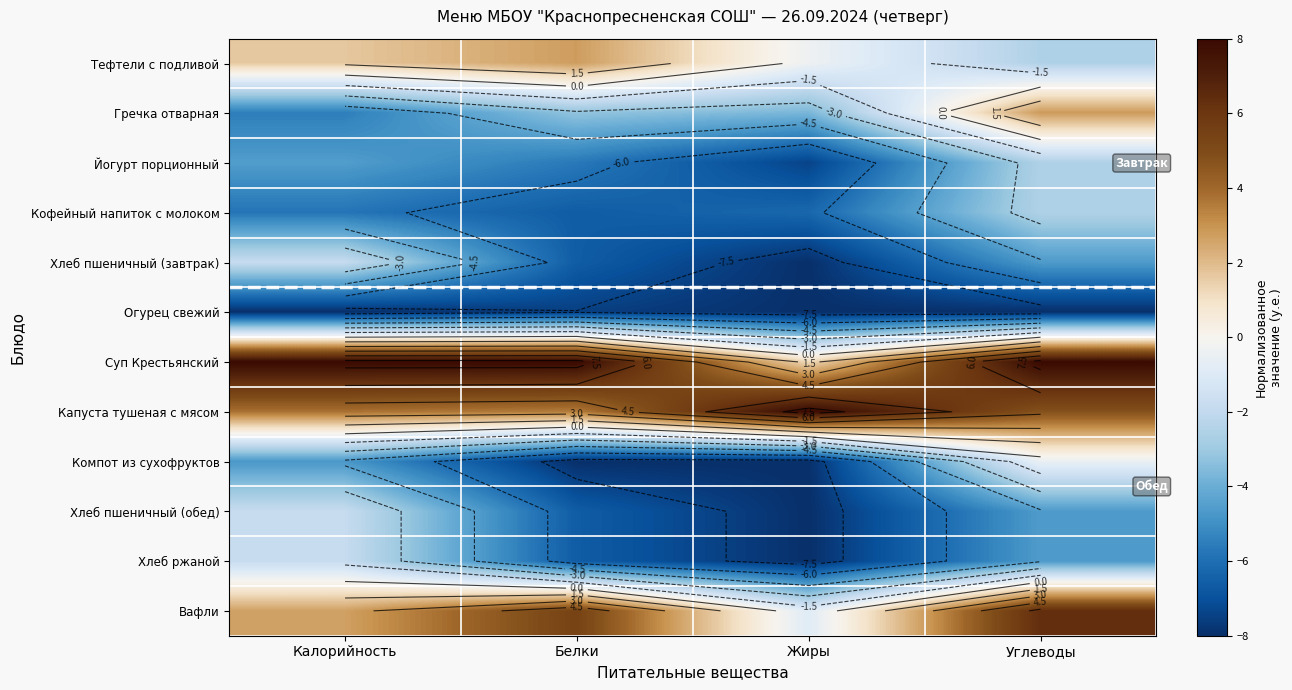

Which series has the largest total across all categories?

Суп Крестьянский